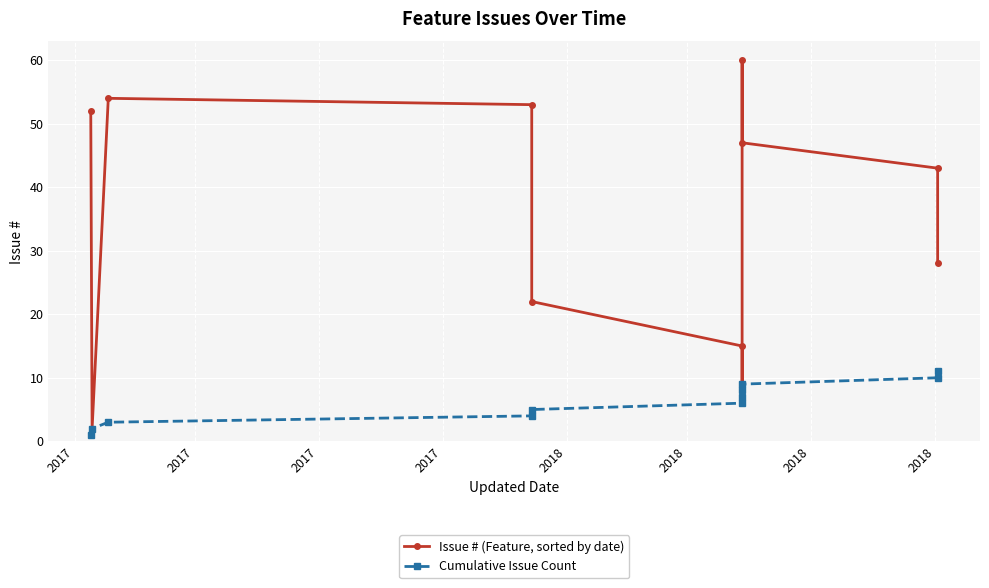

How many interior local valleys does the Issue # (Feature, sorted by date) series have?

2